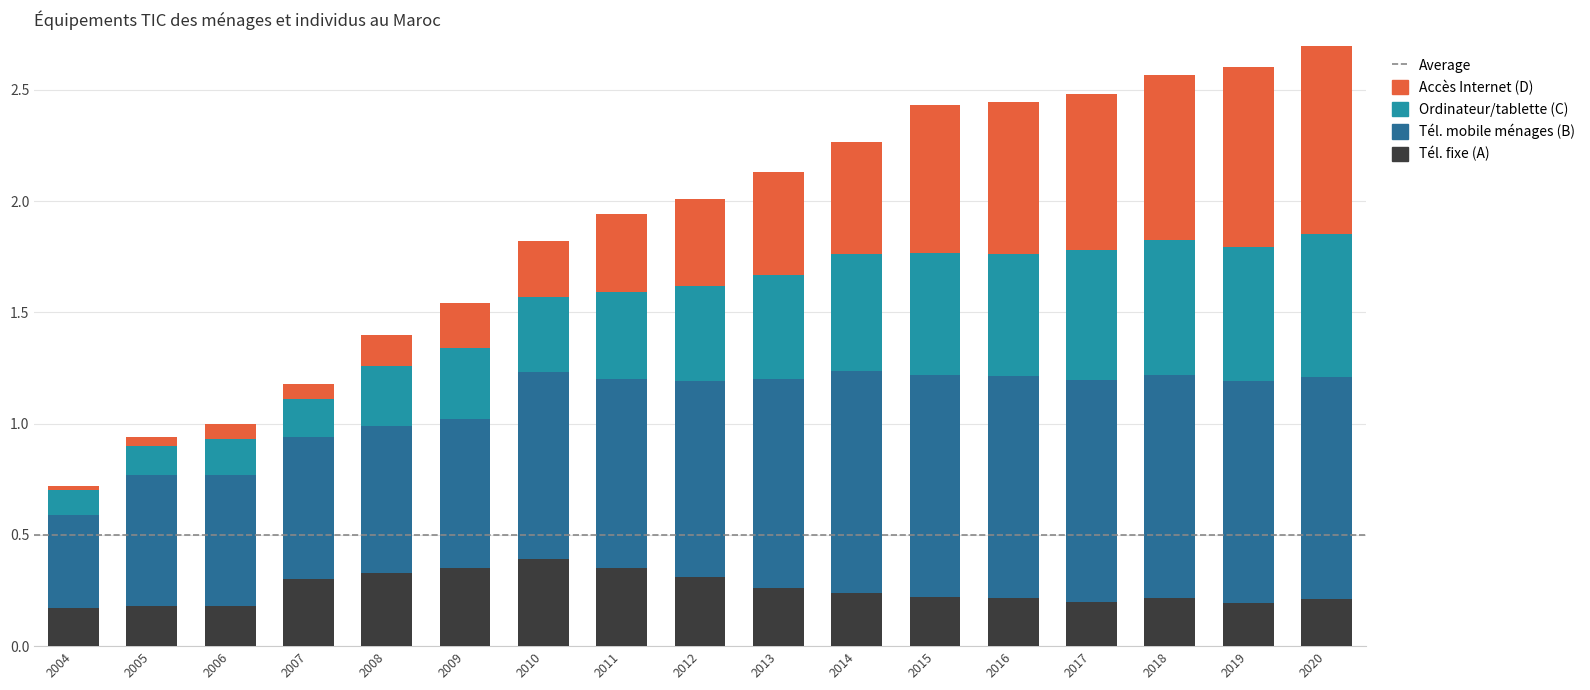

What is the sum of all Tél. fixe (A) values?

4.3